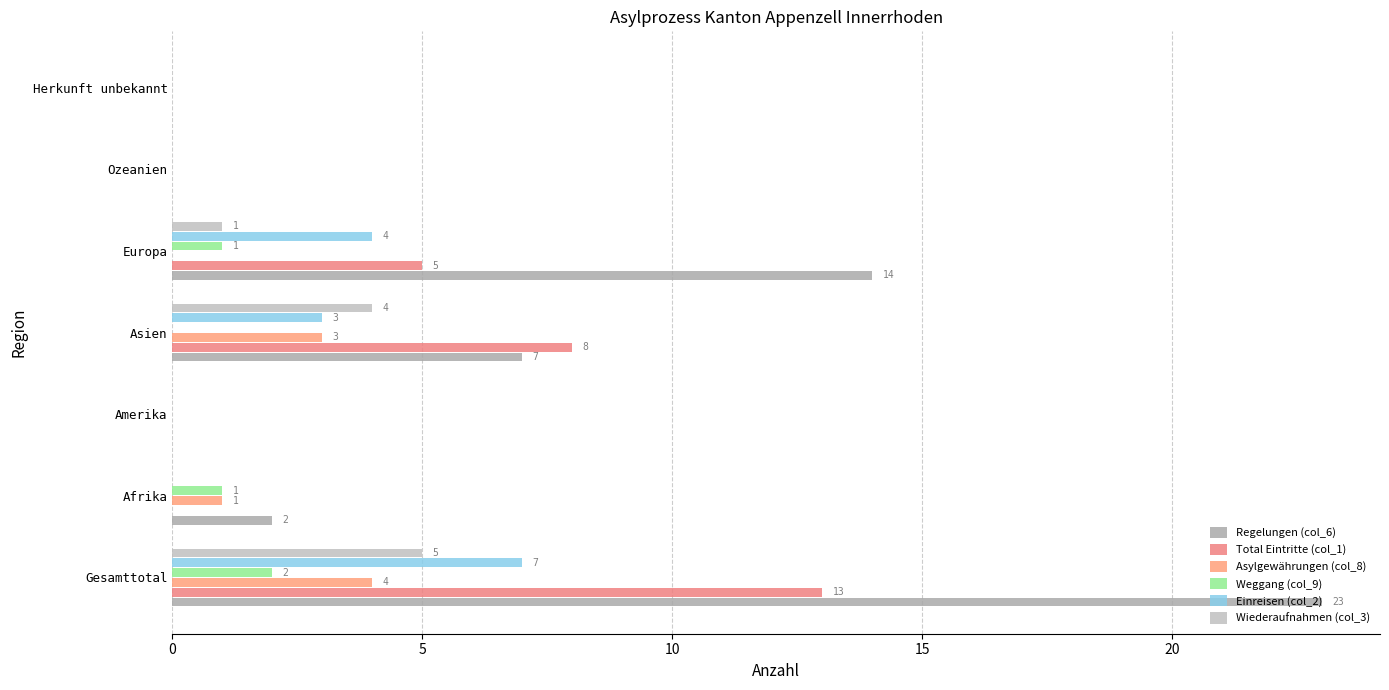

Count the number of data series in this chart.

6